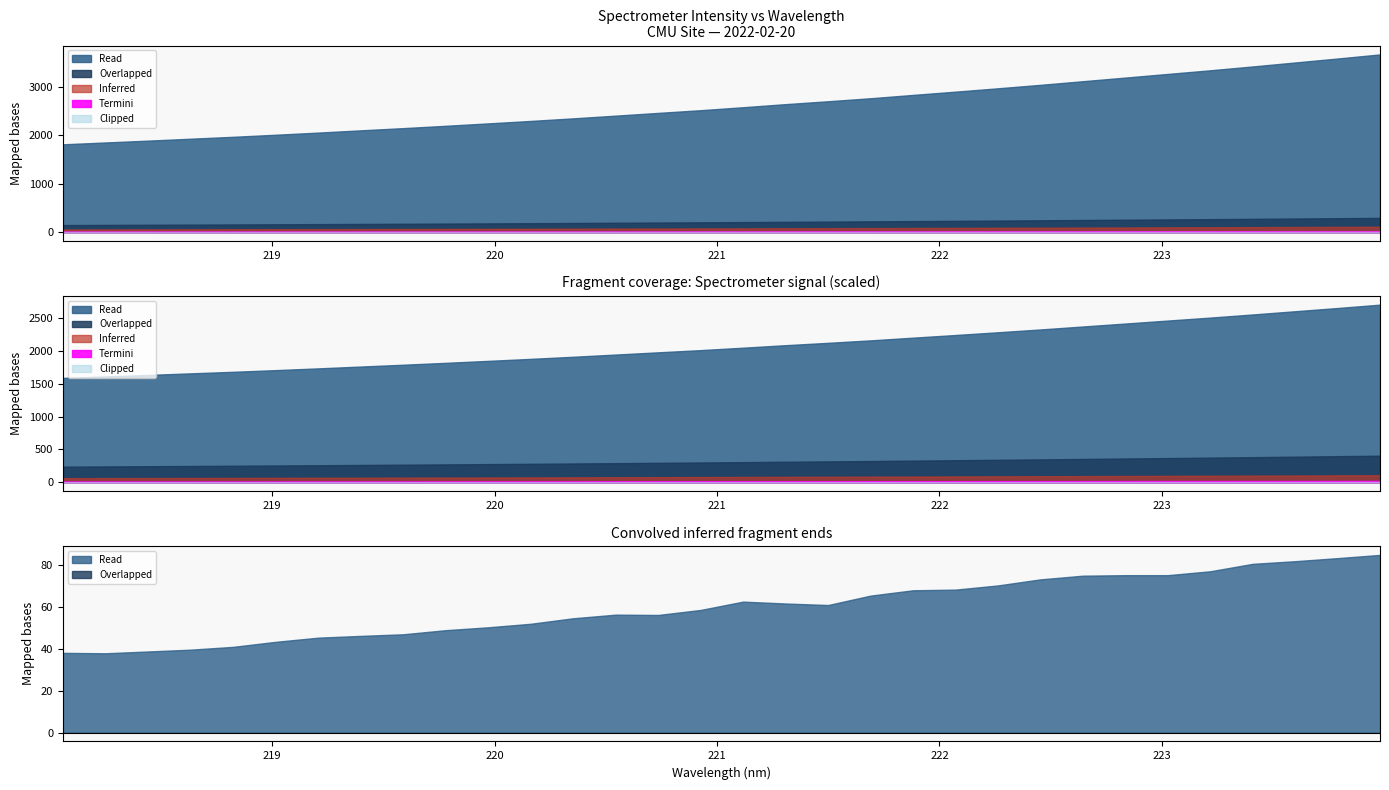

True or false: the data shows 2901.2 at 222.0721.

True